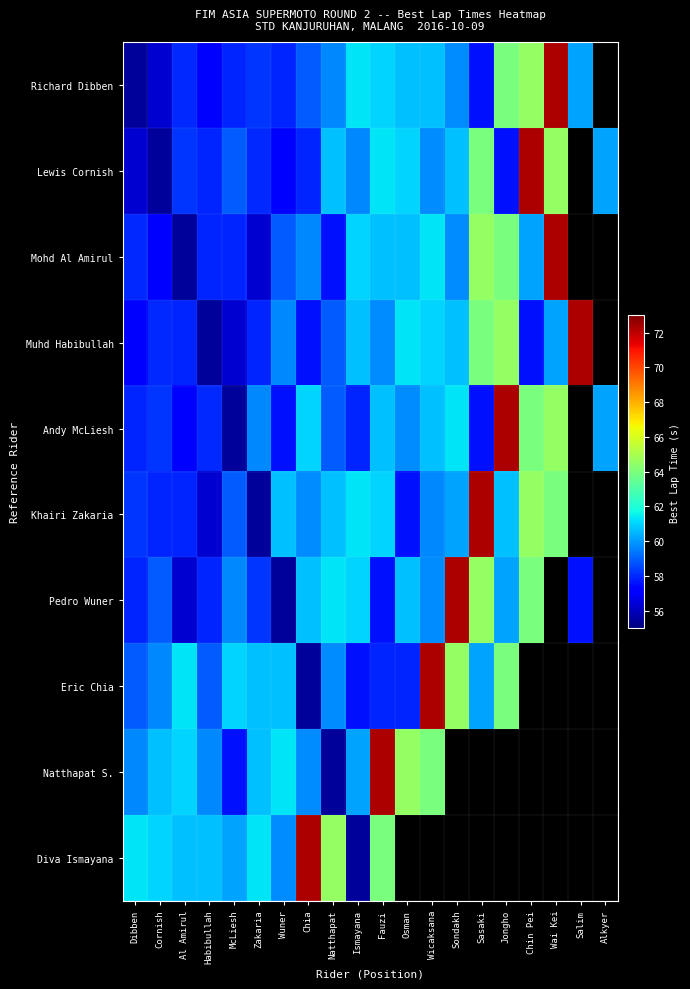

Which category has the lowest value in the Mohd Al Amirul series?

Al Amirul